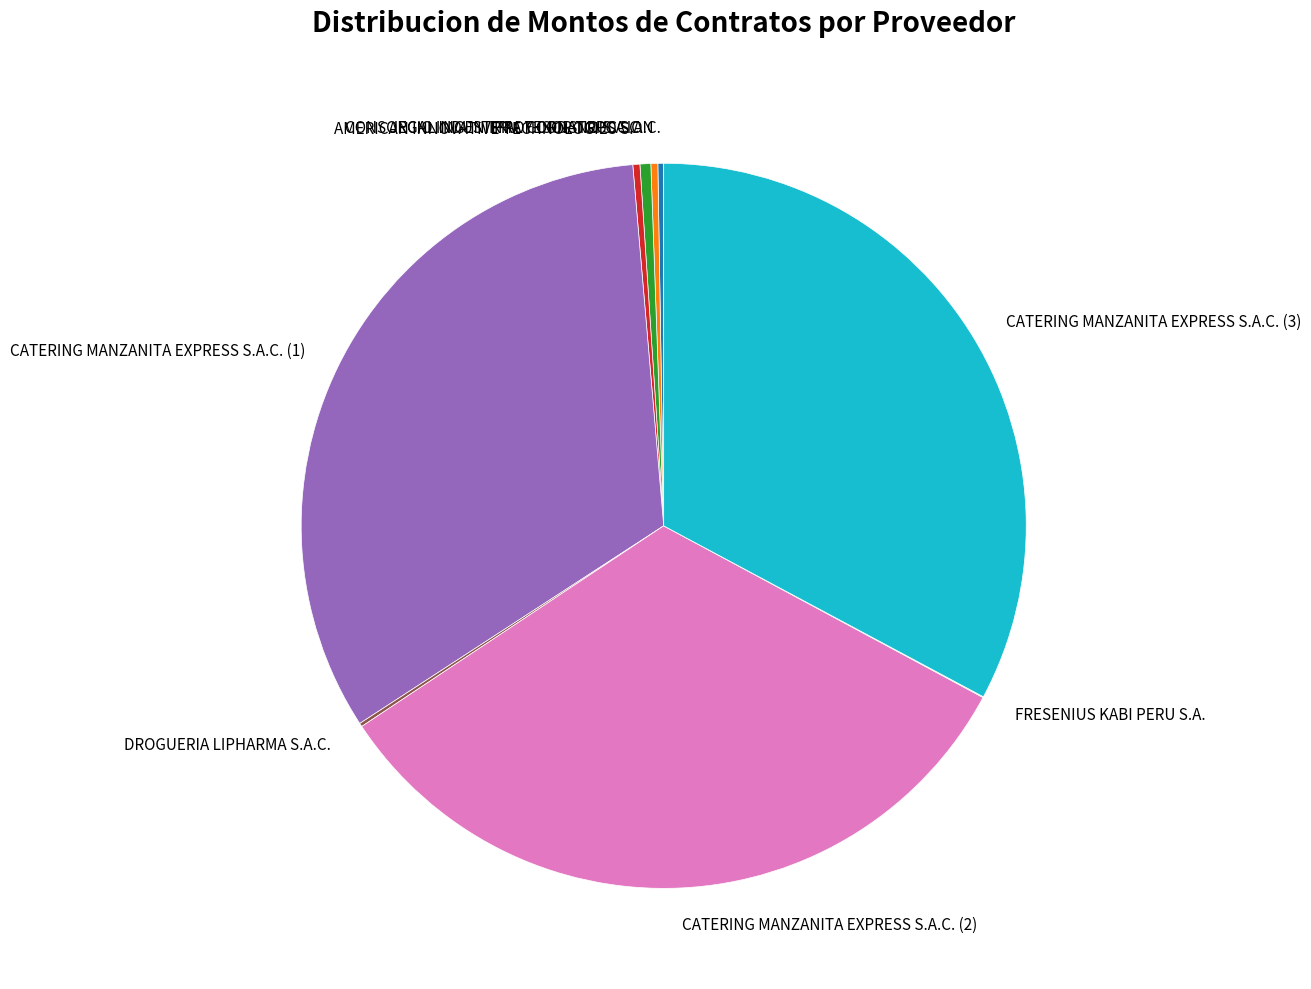

Do CATERING MANZANITA EXPRESS S.A.C. (1) and JEGAL INGENIERIA Y CONSTRUCCION together represent more than half of the pie?

No